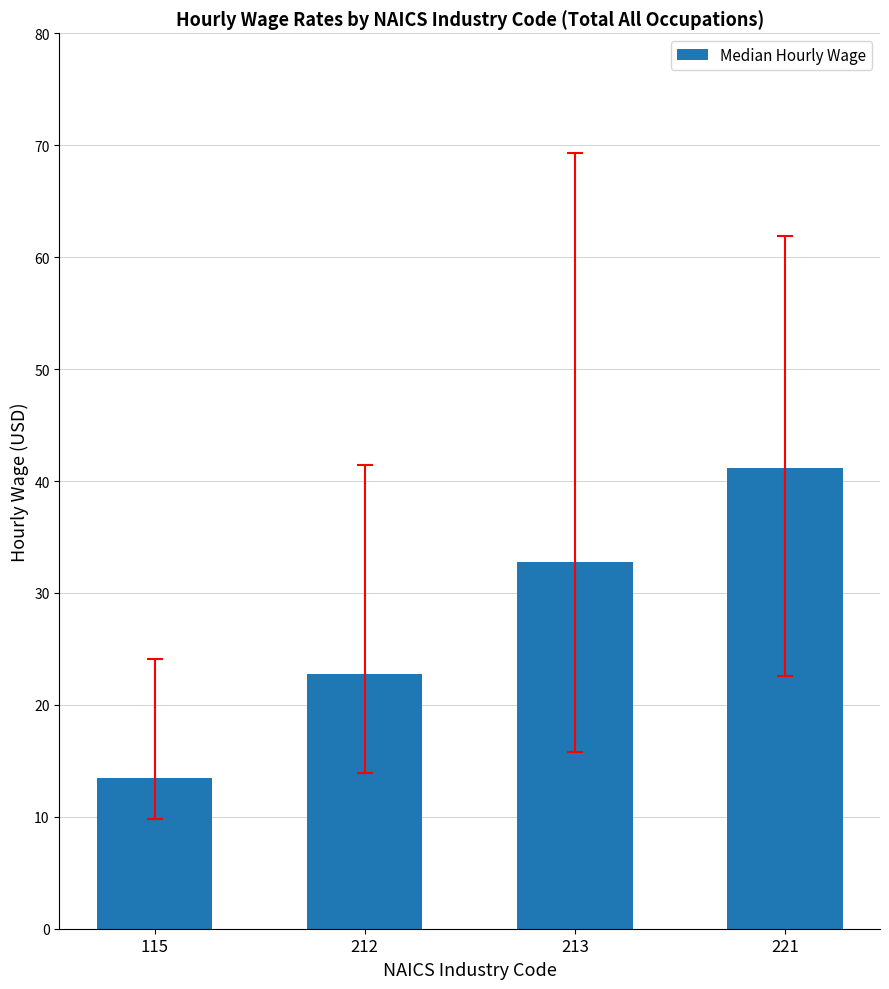

What is the value of the 2nd bar from the left?

22.8